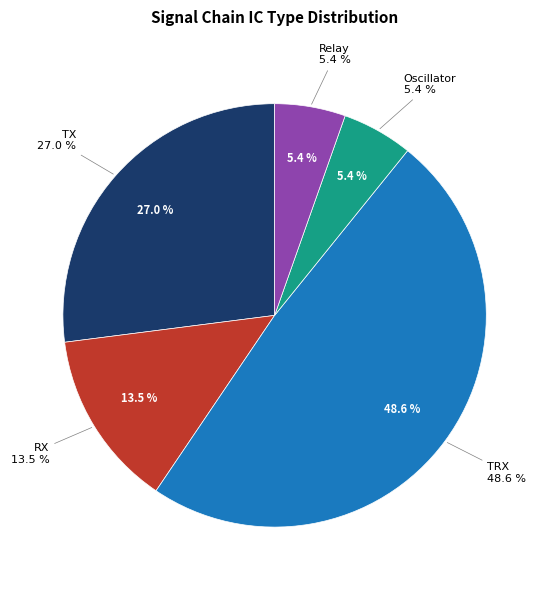

Which category has the biggest portion of the pie?

TRX